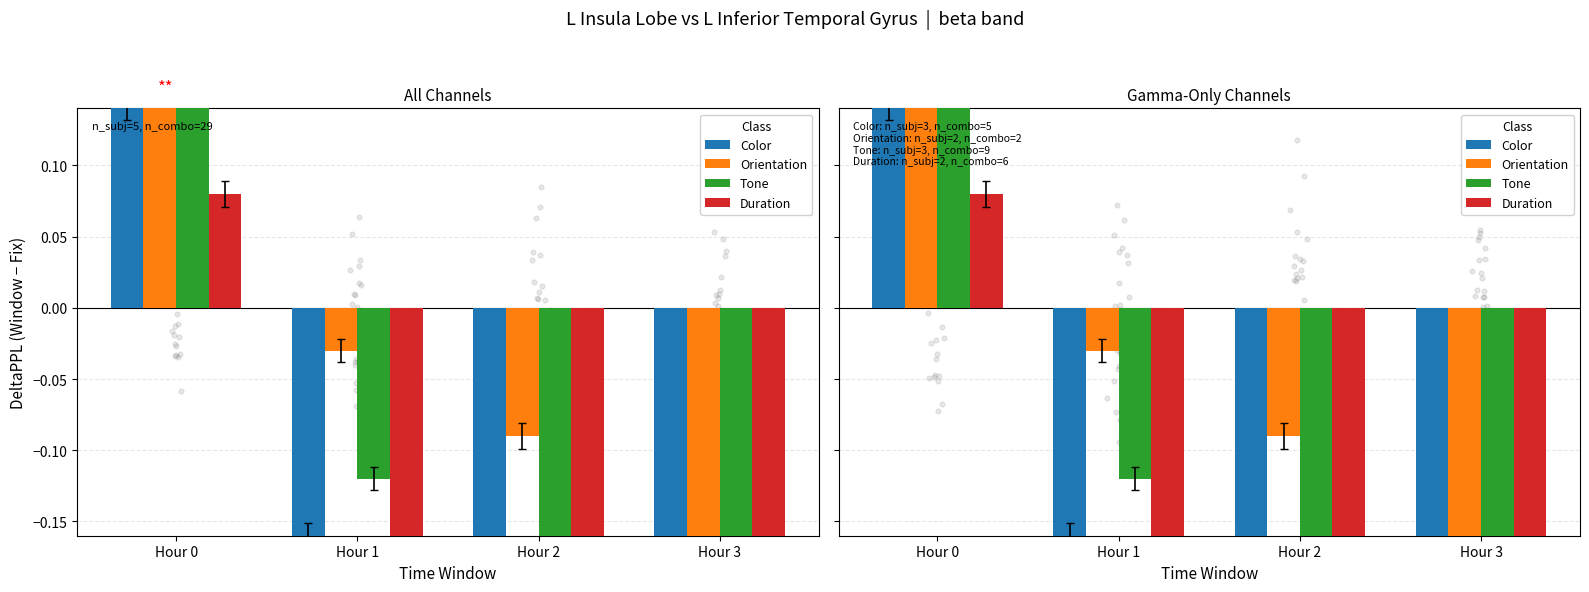

Which series has the largest Y range (max minus min)?

Orientation